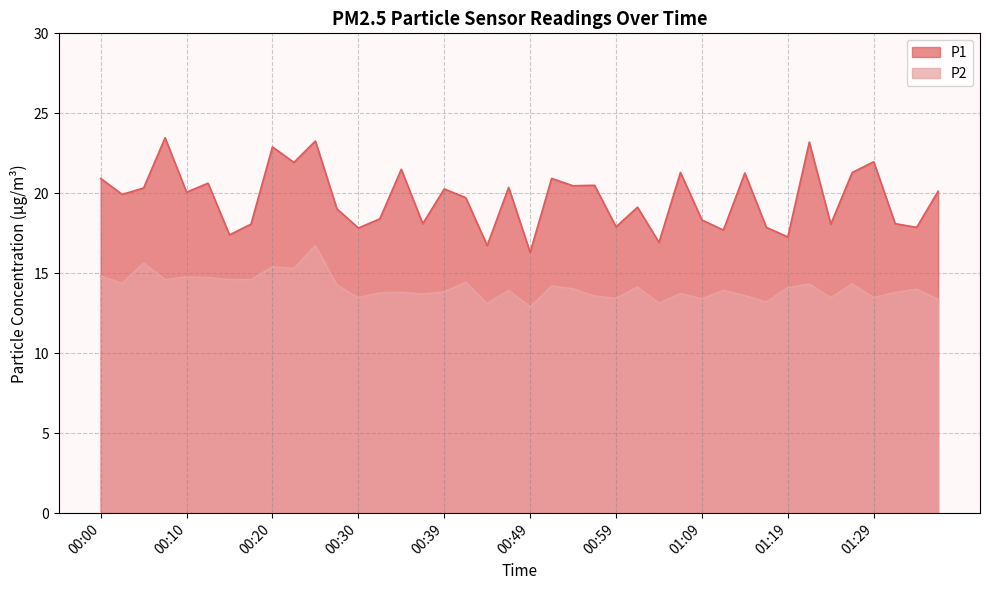

Is the value of P1 at 01:06 greater than the value of P2 at 00:44?

Yes